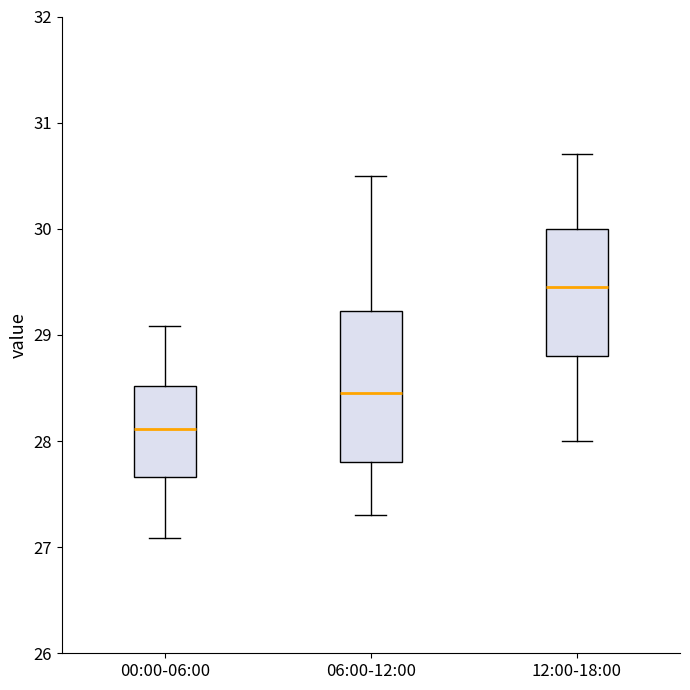

Reading left to right, transcribe this box plot: for each box, give where its median line is, the range the box spans, and where its two whiskers end, as read against the y-axis. The values are not printed on the chart, so give them approximately, as read against the axis.

00:00-06:00: median 28.1, box 27.7 to 28.5, whiskers 27.1 to 29.1
06:00-12:00: median 28.5, box 27.8 to 29.2, whiskers 27.3 to 30.5
12:00-18:00: median 29.5, box 28.8 to 30.0, whiskers 28.0 to 30.7